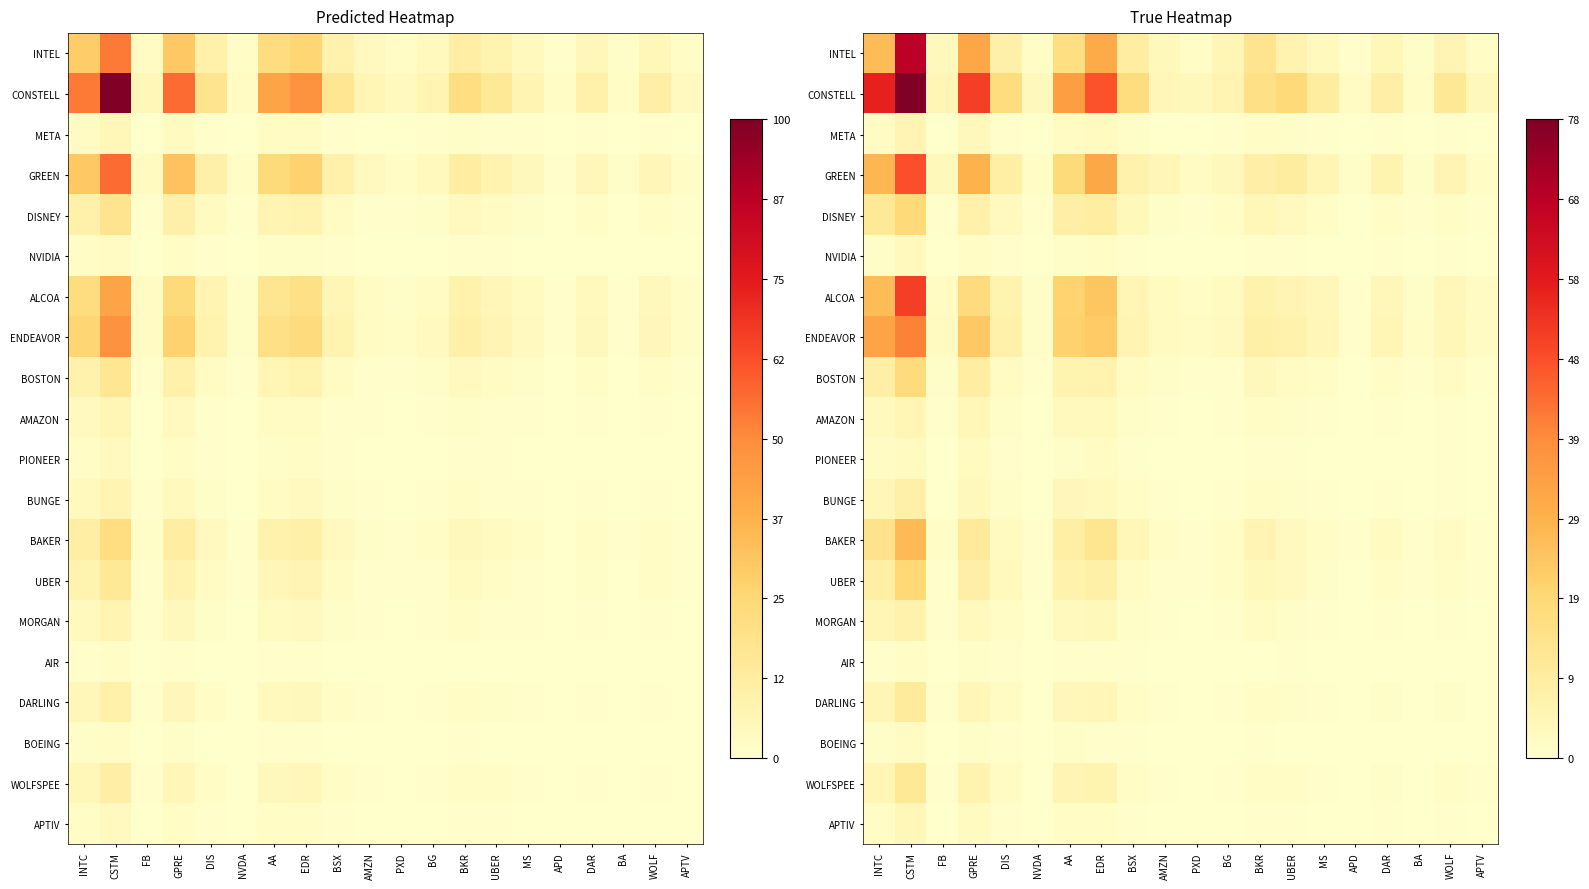

At how many categories does at least one series exceed 20?

5